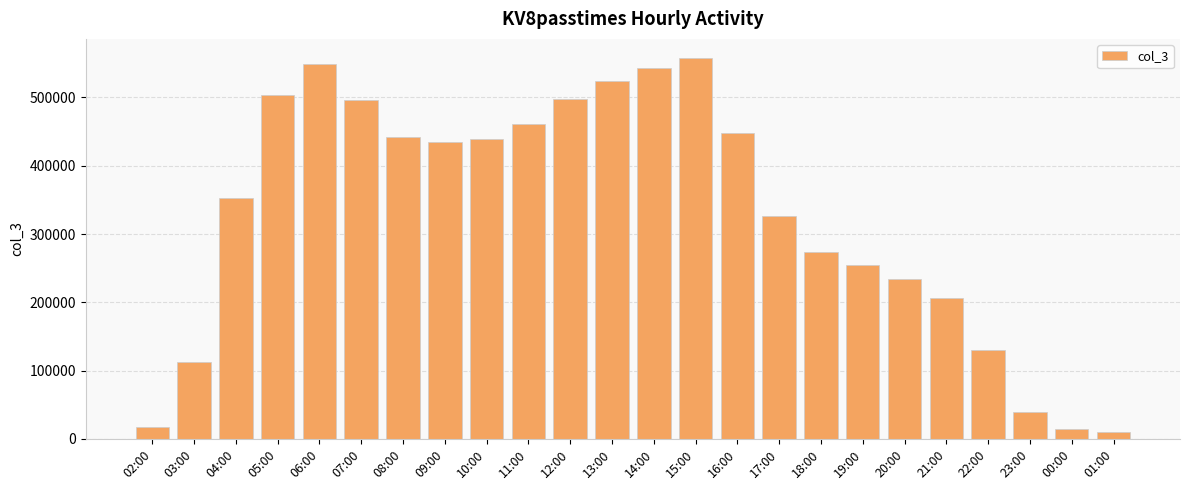

How many data points are less than 434148?

12